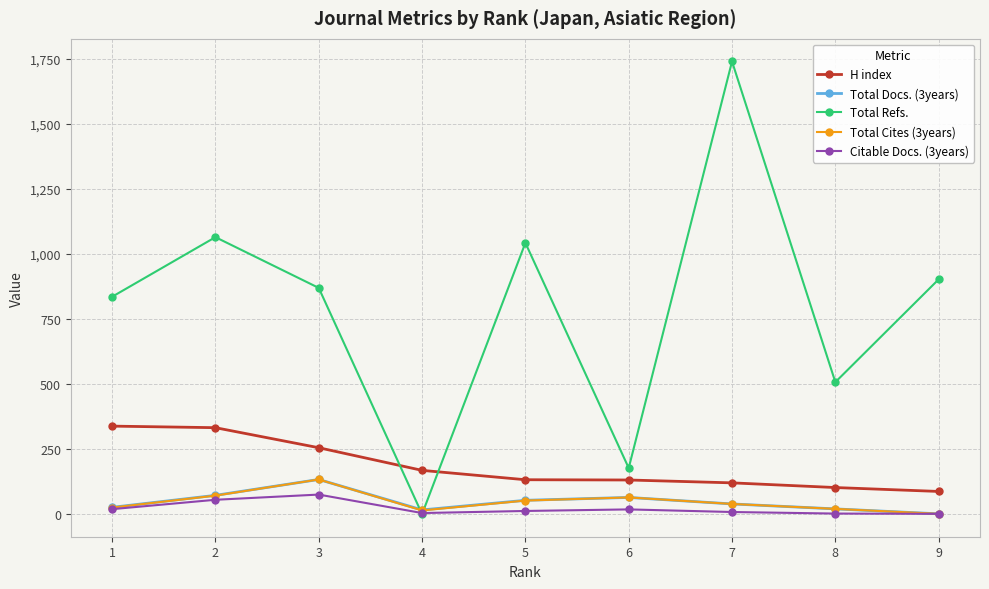

The value of H index at 2 is 332. True or false?

True